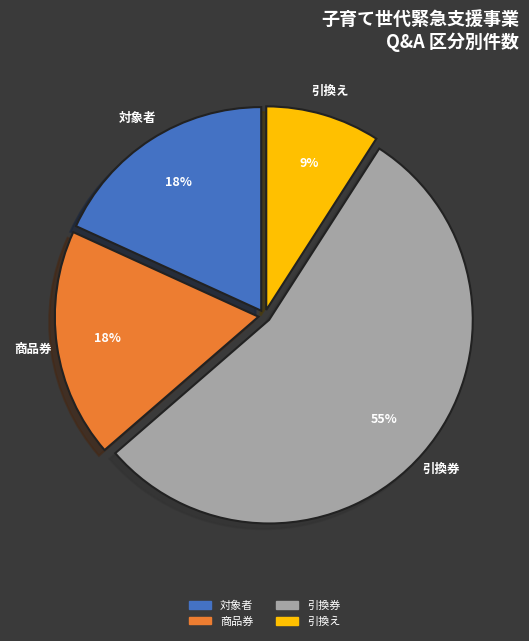

What percentage is the 対象者 slice, to the nearest percent?

18%